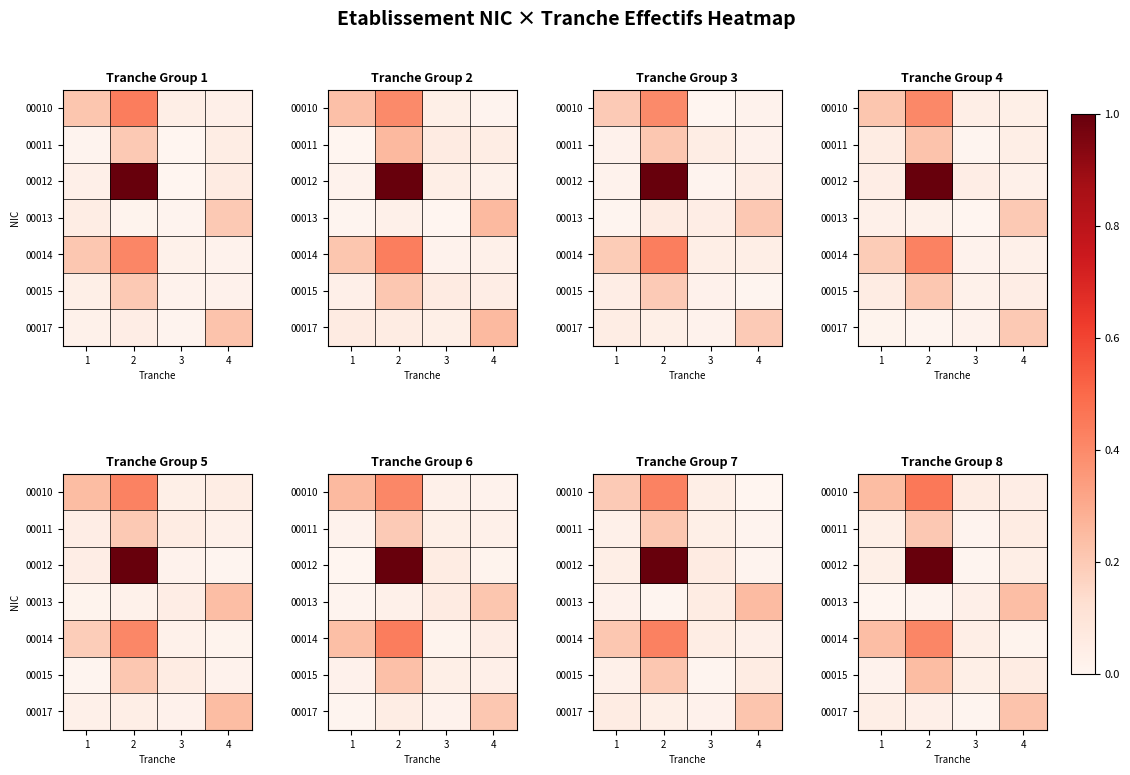

What is the spread (max minus min) of values at 1?

0.2